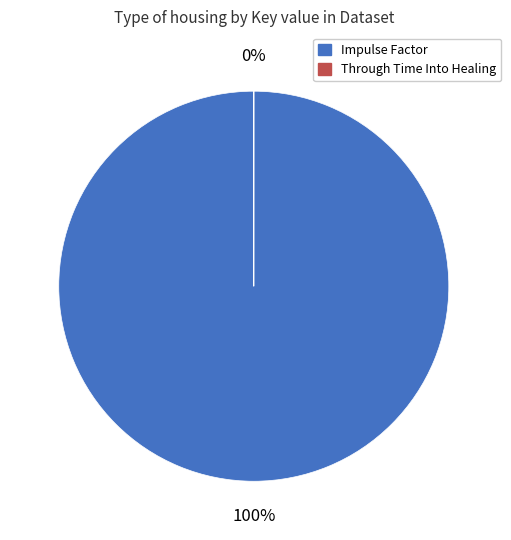

To the nearest percent, what portion does Impulse Factor (9781439157275) represent?

100%